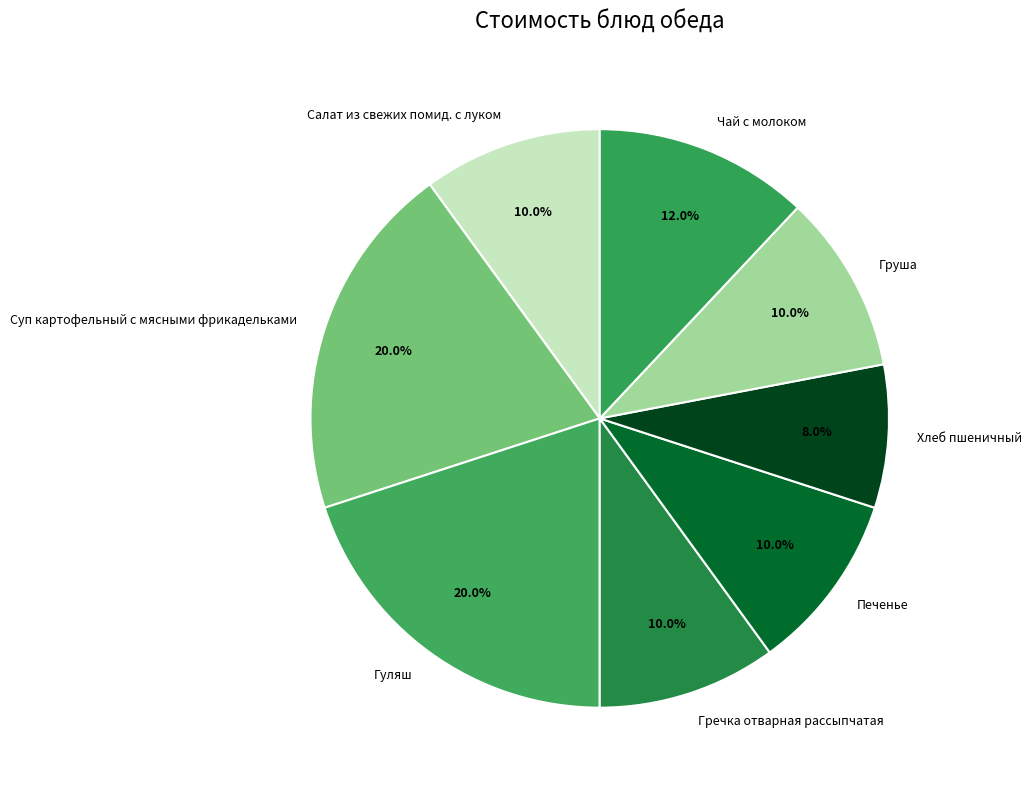

Which slice is the smallest?

Хлеб пшеничный